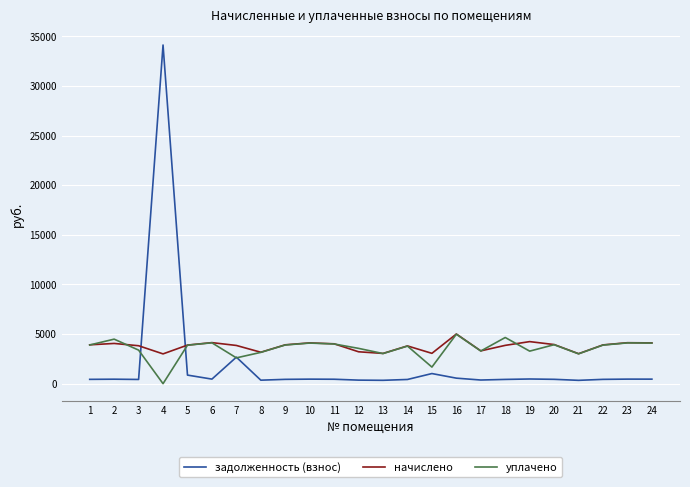

At which label does задолженность (взнос) first exceed 446?

2